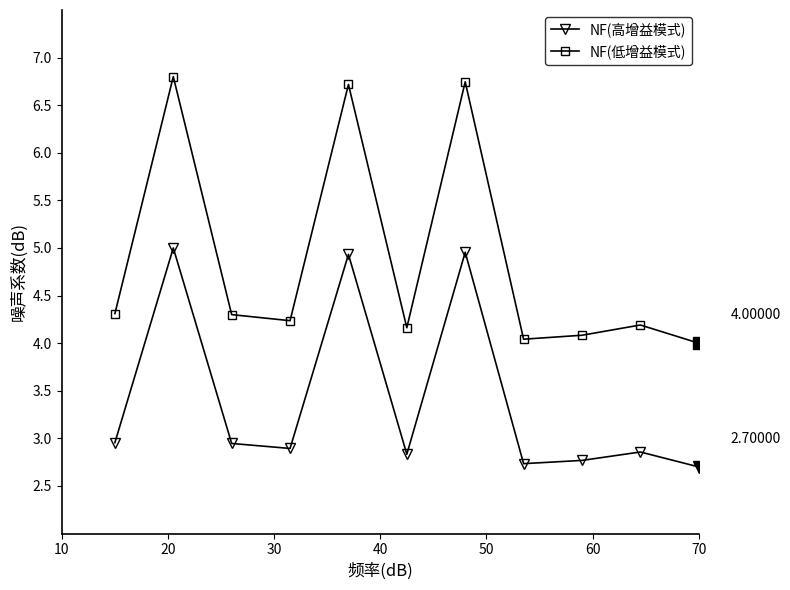

What are all the series names shown in the legend?

NF(高增益模式), NF(低增益模式)